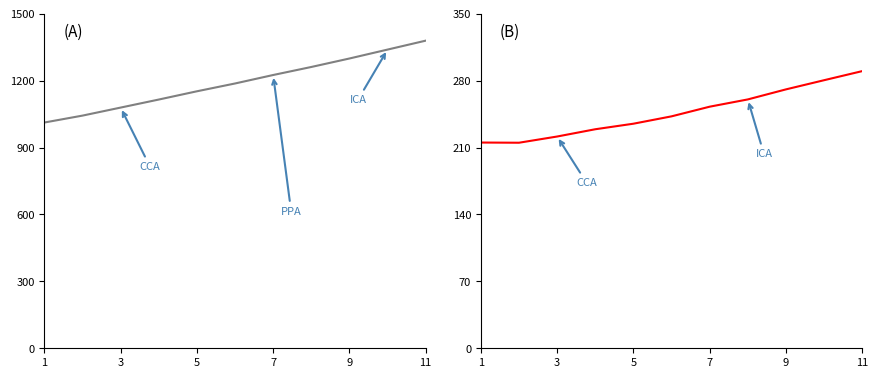

At which category does G''(Pa) reach its first local valley?

3